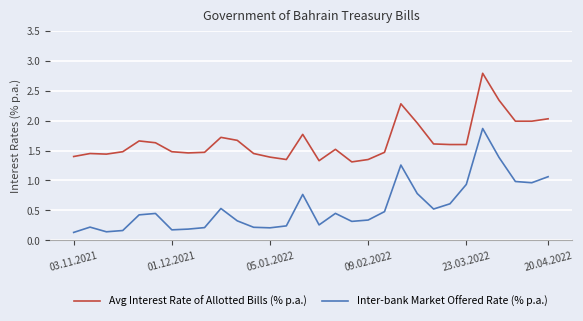

True or false: Inter-bank Market Offered Rate (% p.a.) and Avg Interest Rate of Allotted Bills (% p.a.) intersect in this chart.

False